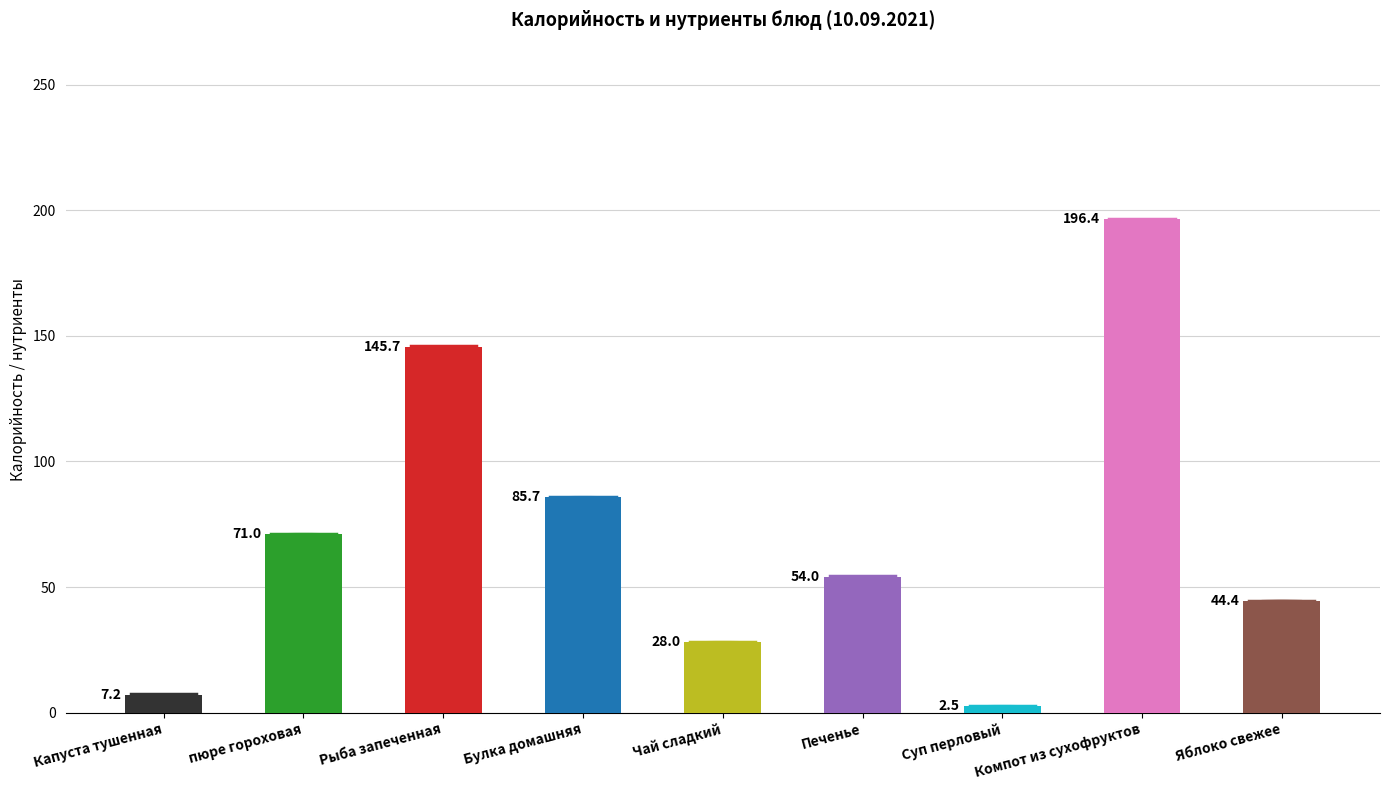

How many categories are shown in the chart?

9